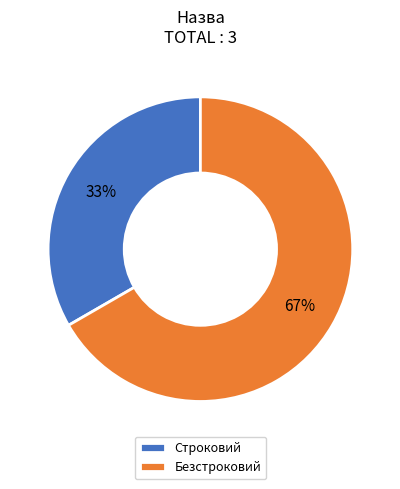

Which has a higher value, Строковий or Безстроковий?

Безстроковий